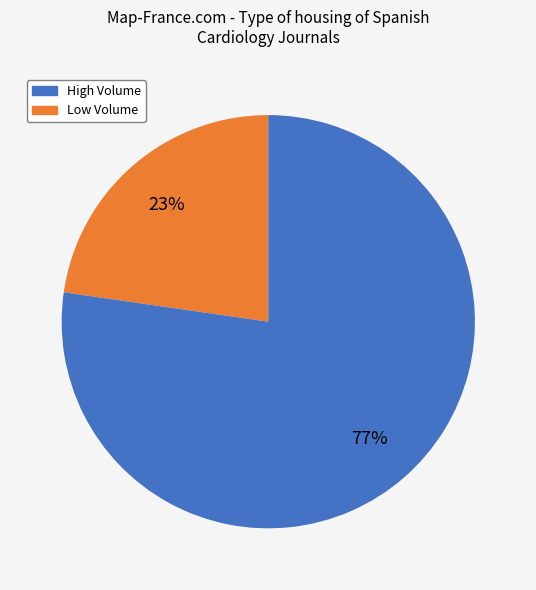

Count the number of slices in the pie.

2